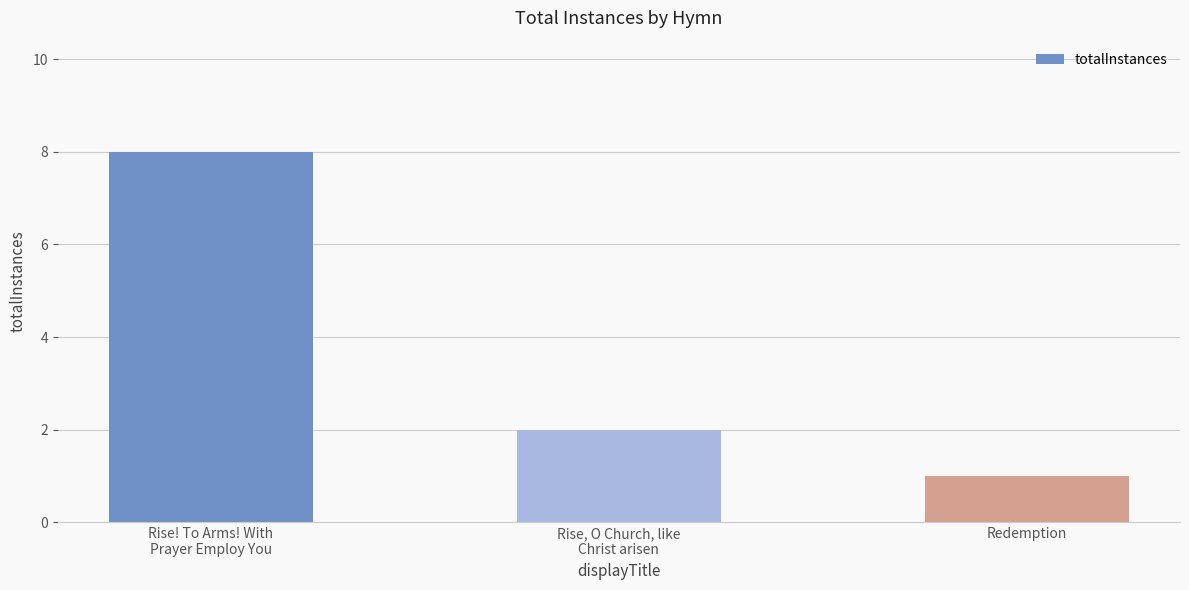

Are the bars horizontal?

No